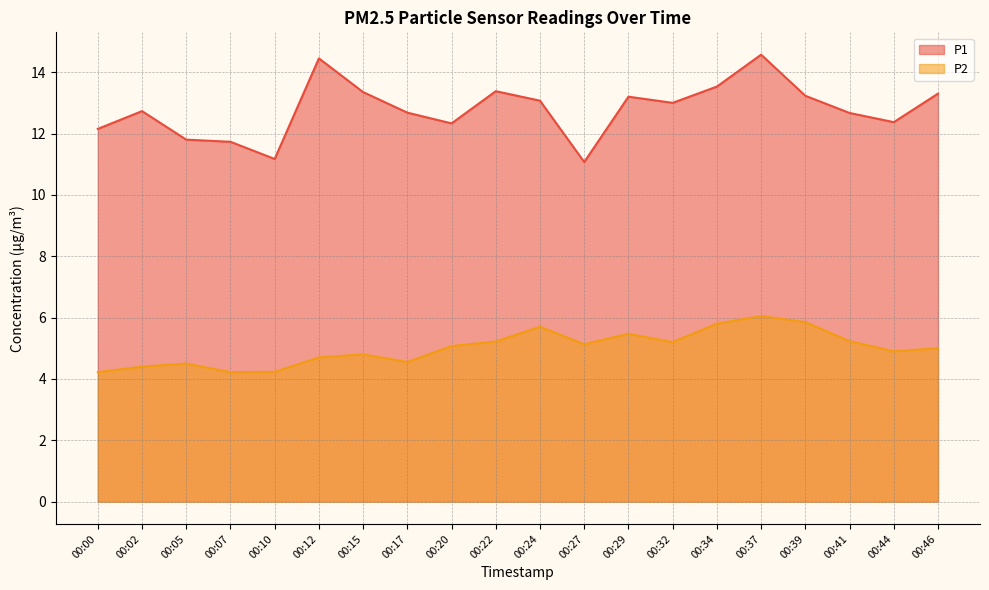

Where is the first local minimum for P1?

00:10